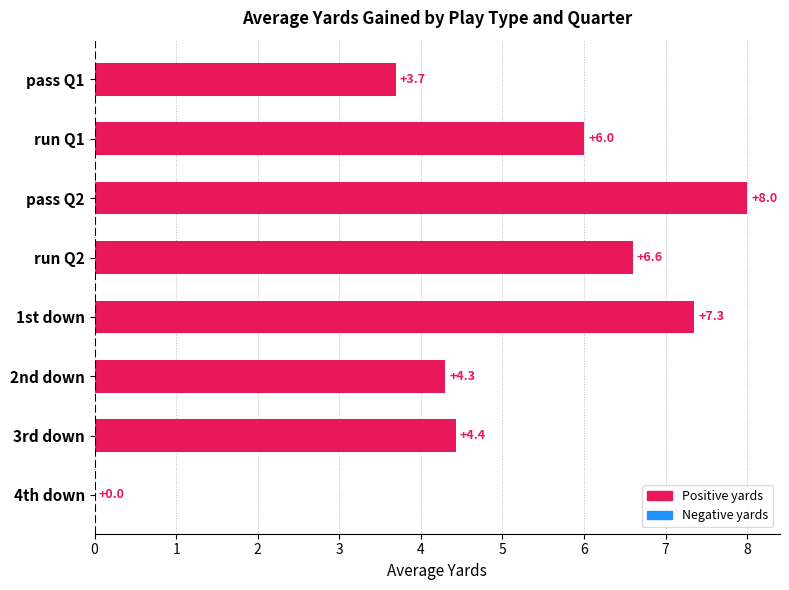

What is the approximate value at 3rd down?

4.4